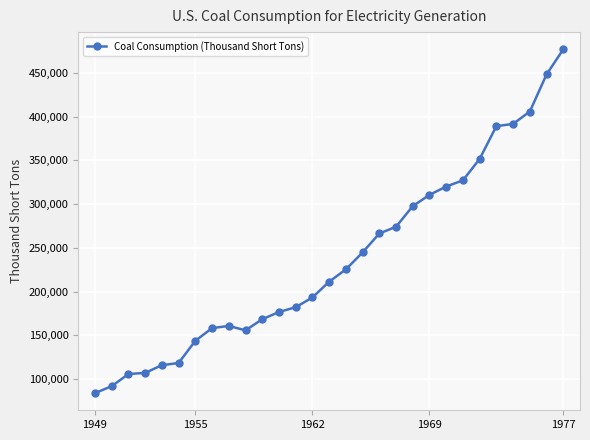

What is the smallest value displayed?

83963.4